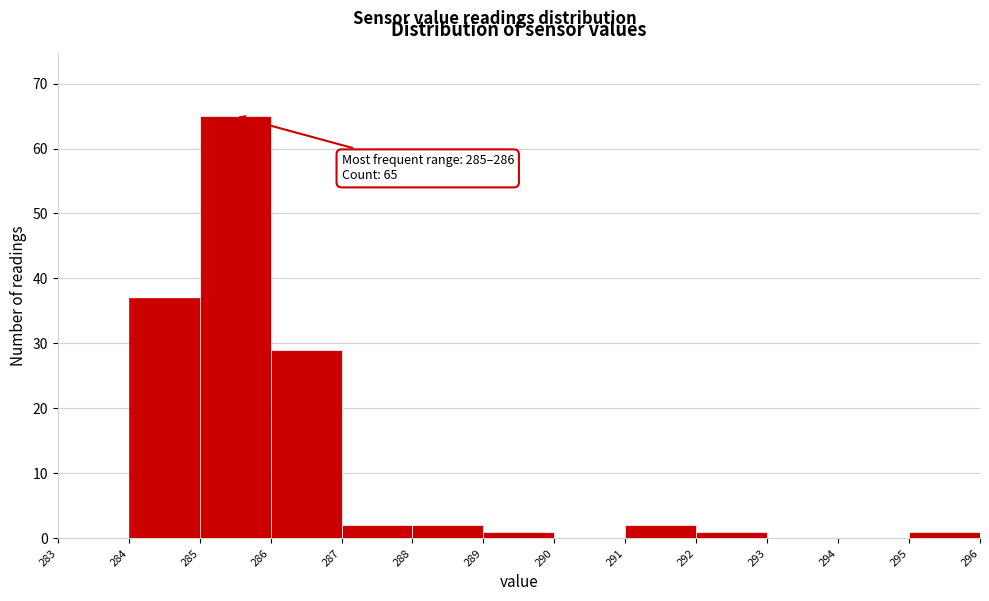

Over which range of the x-axis is the bar tallest?

285 to 286